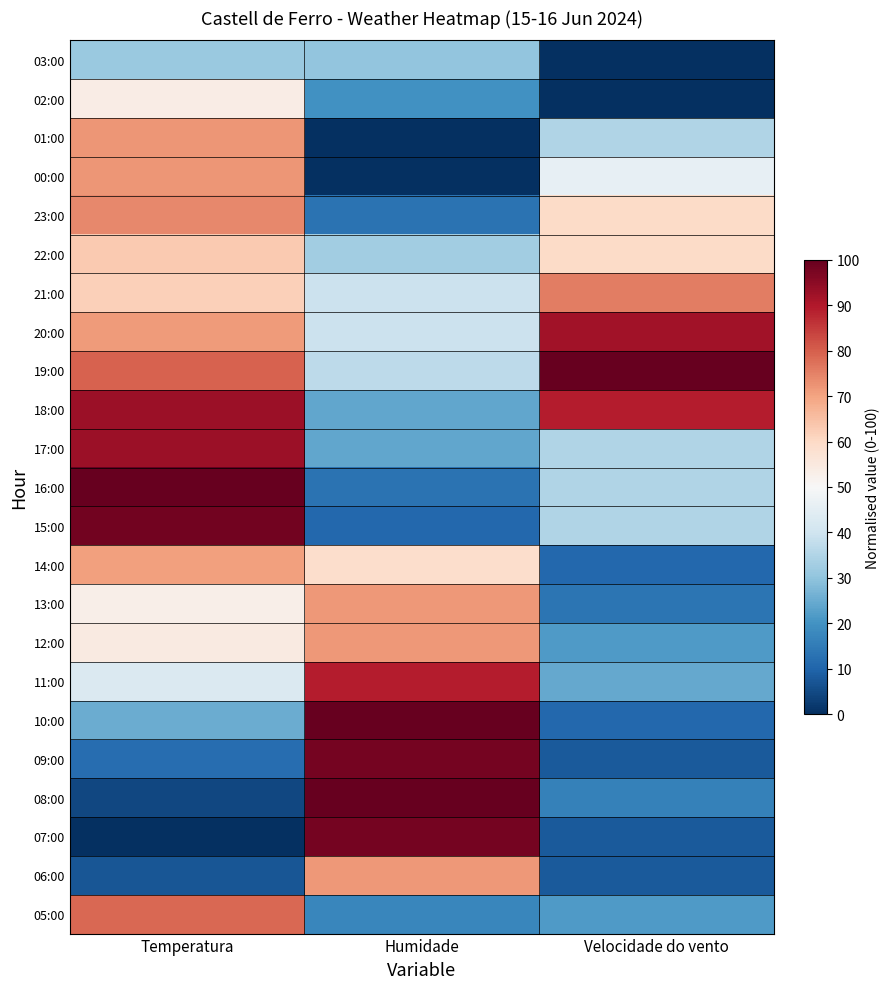

What is the difference between the highest and lowest values at Humidade?

100.0